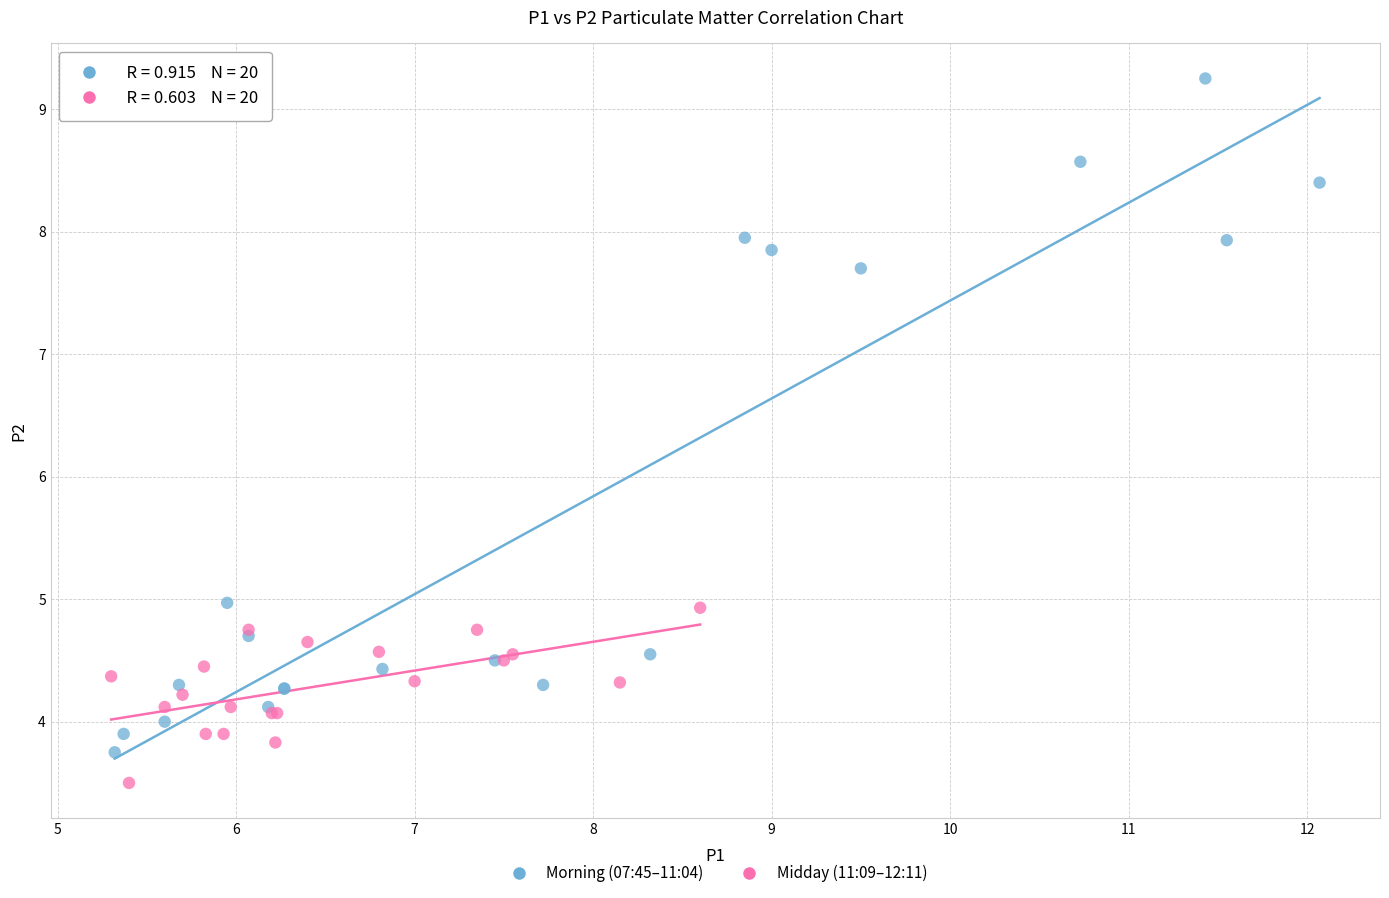

Which series contains the highest Y value?

Morning (07:45–11:04)